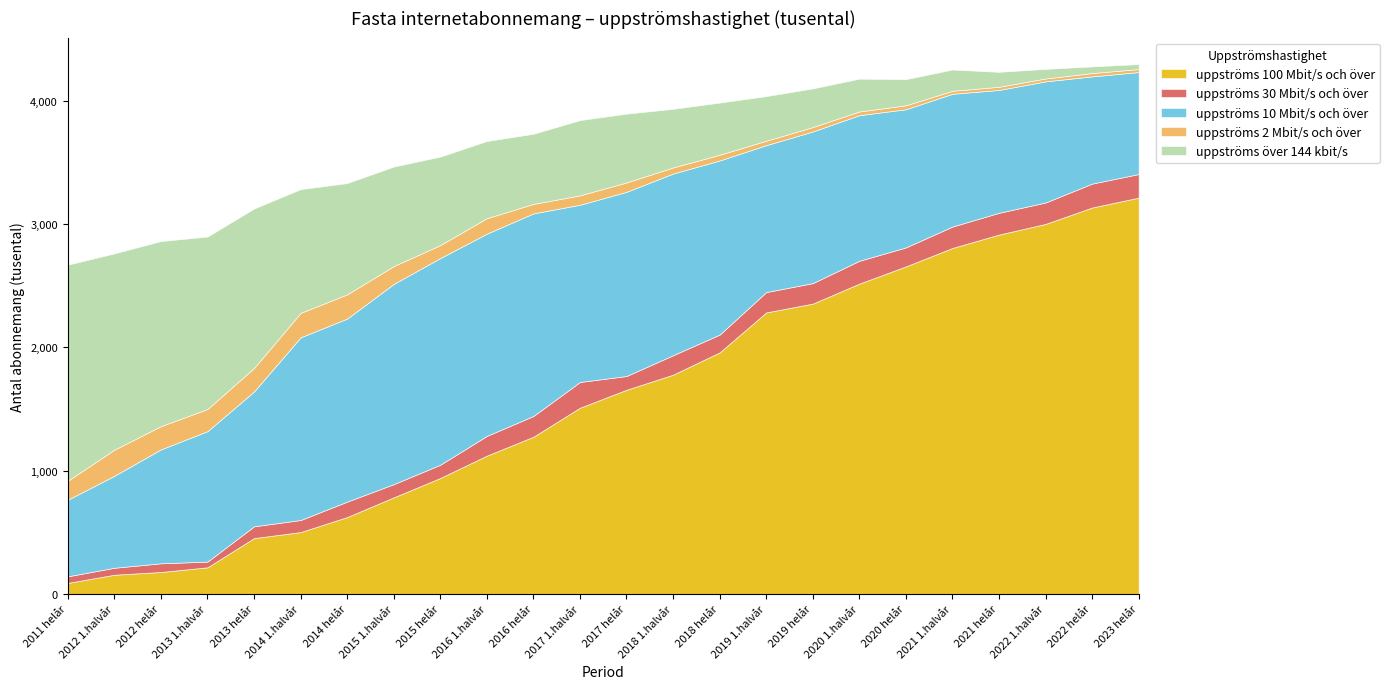

Does the chart have visible grid lines?

No